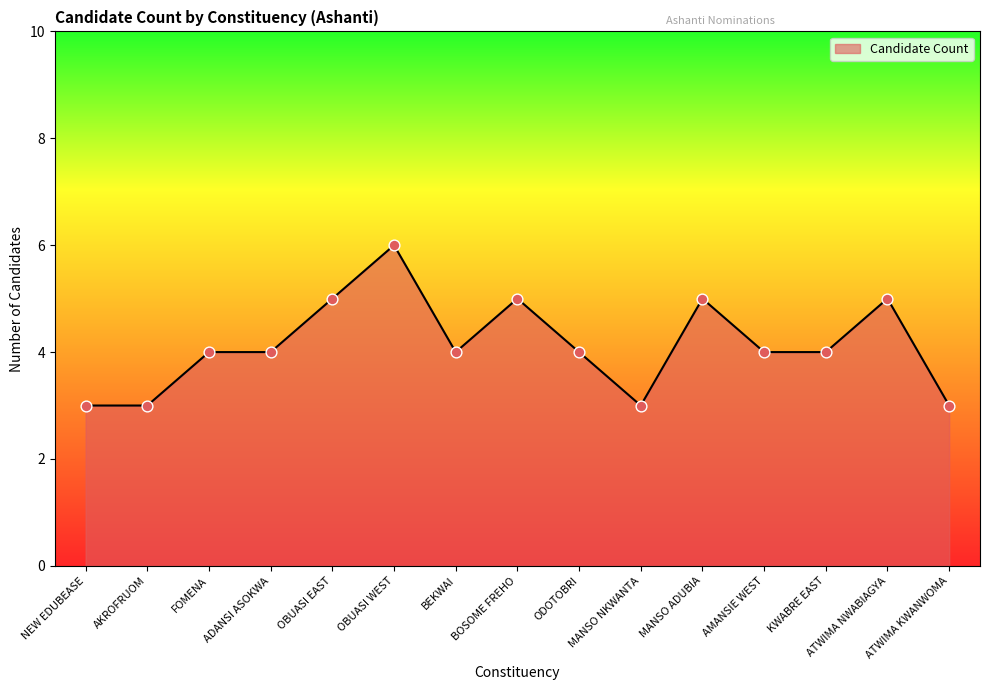

Between MANSO NKWANTA and OBUASI WEST, which is larger?

OBUASI WEST